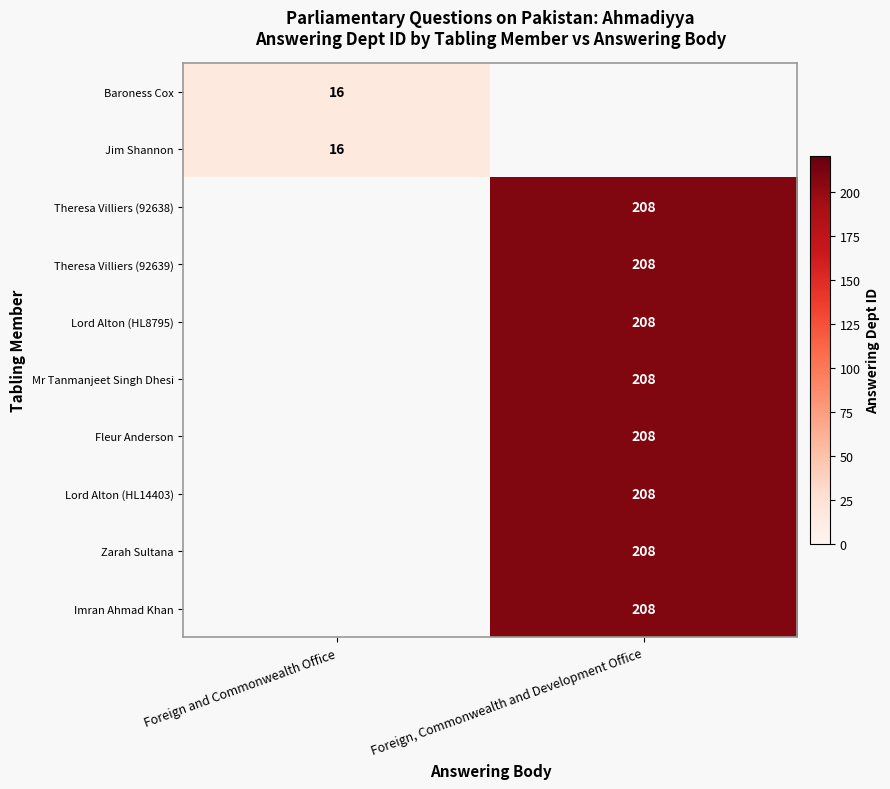

Is the value of Baroness Cox at Foreign and Commonwealth Office greater than the value of Theresa Villiers (92639) at Foreign, Commonwealth and Development Office?

No